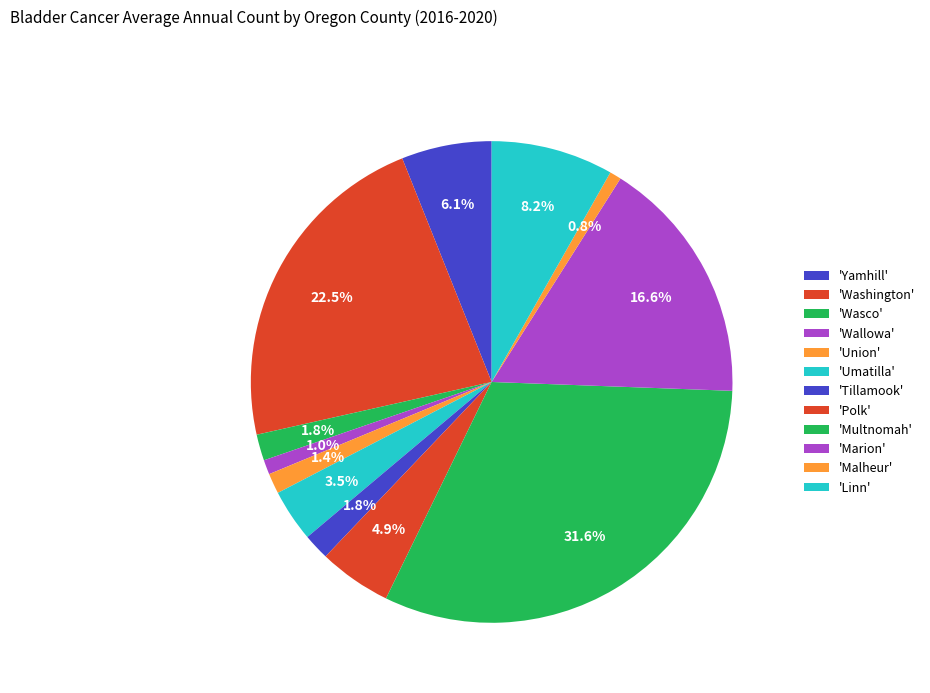

How many segments does this pie chart have?

12